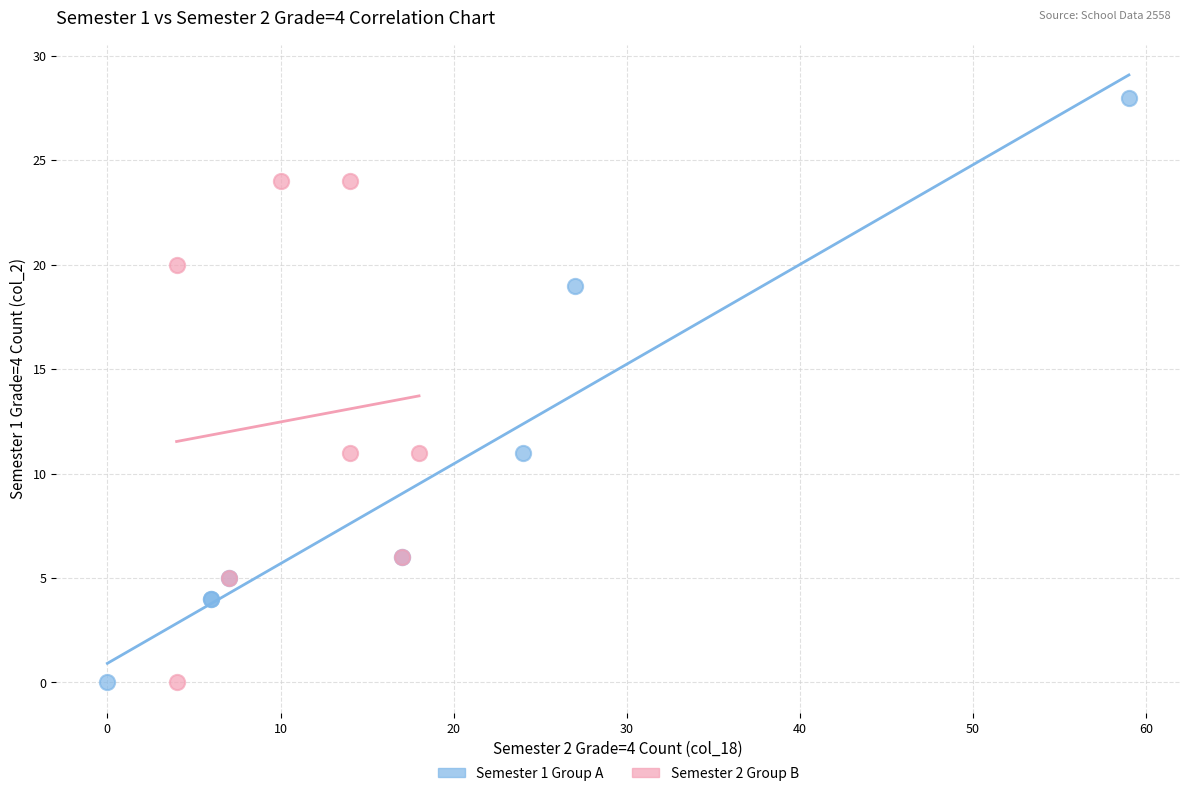

What are all the series names shown in the legend?

Semester 1 Group A, Semester 2 Group B